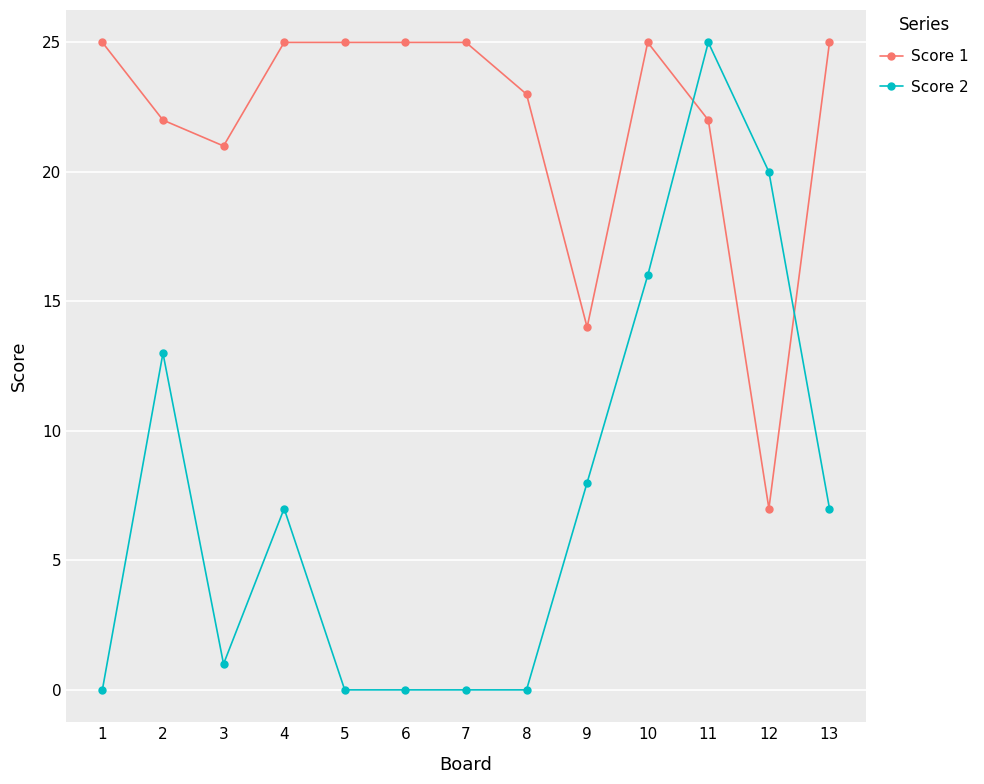

What is the highest value of the Score 1 series?

25